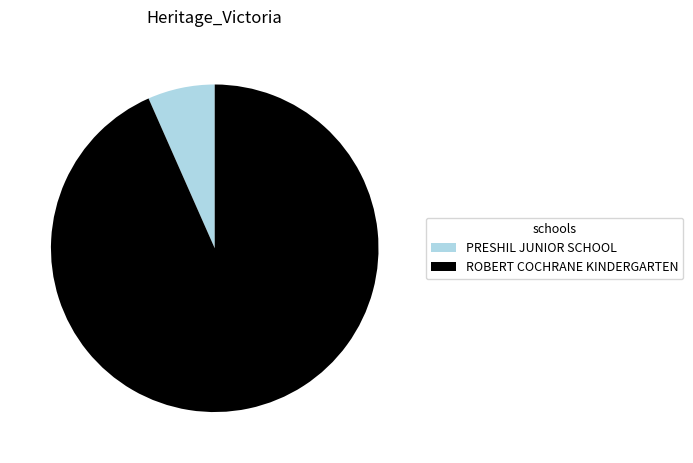

True or false: PRESHIL JUNIOR SCHOOL accounts for 7% of the total.

True